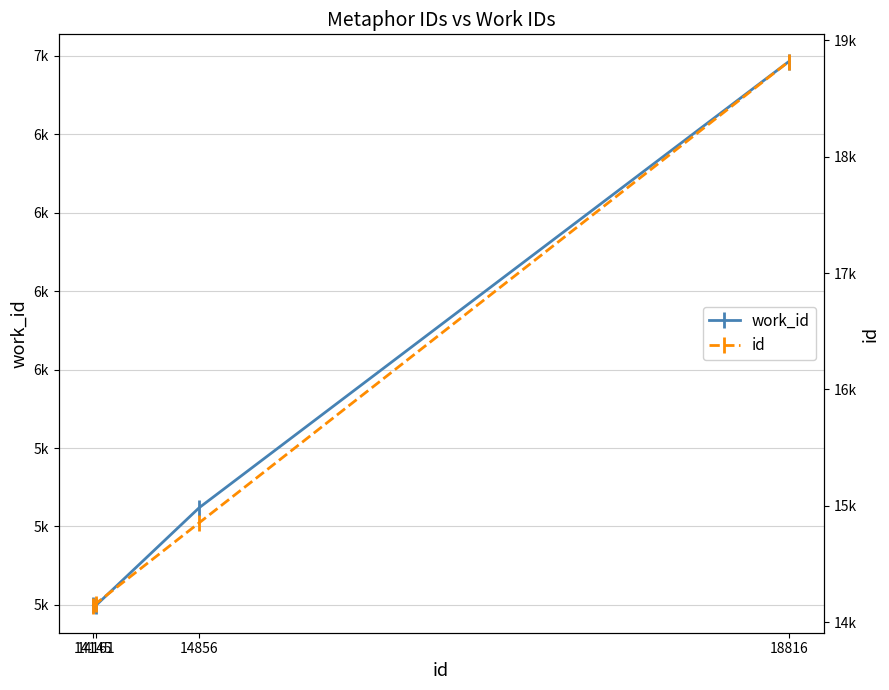

How many data points does each series have?

4